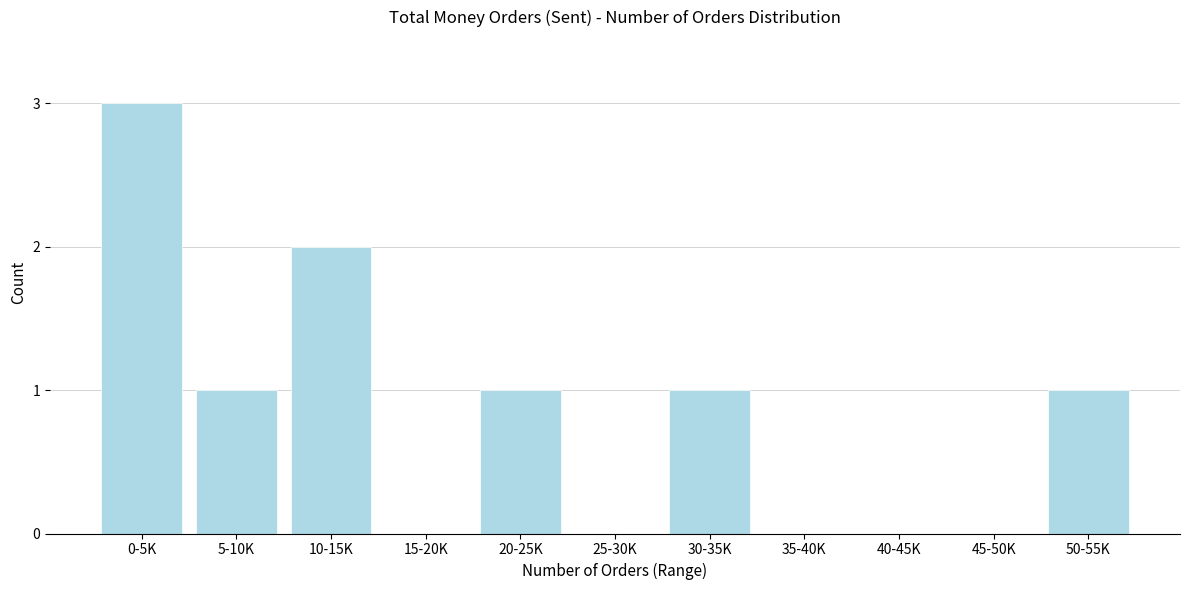

Reading left to right, what are all the values shown in this chart?

0-5K=3	5-10K=1	10-15K=2	15-20K=0	20-25K=1	25-30K=0	30-35K=1	35-40K=0	40-45K=0	45-50K=0	50-55K=1